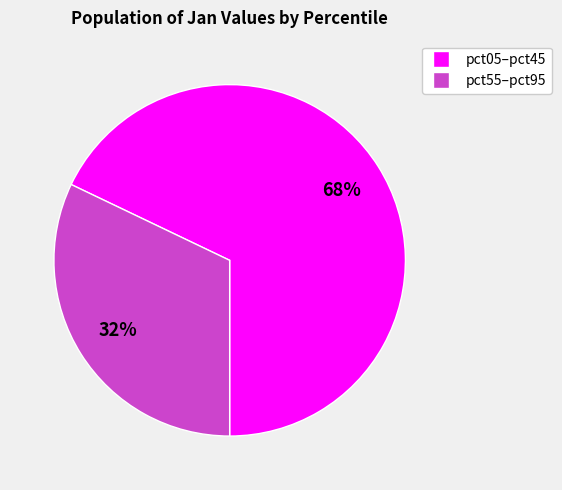

Is there any slice that represents more than half of the pie?

Yes